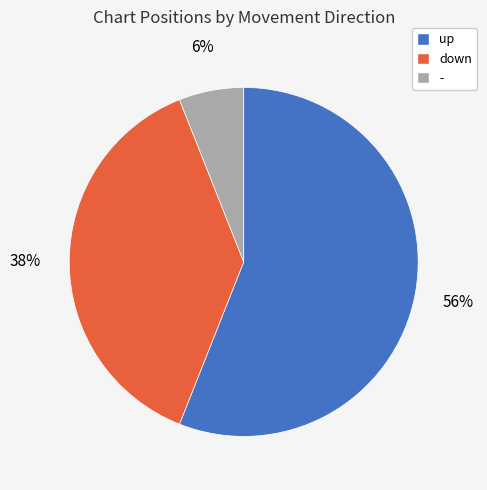

How many segments does this pie chart have?

3